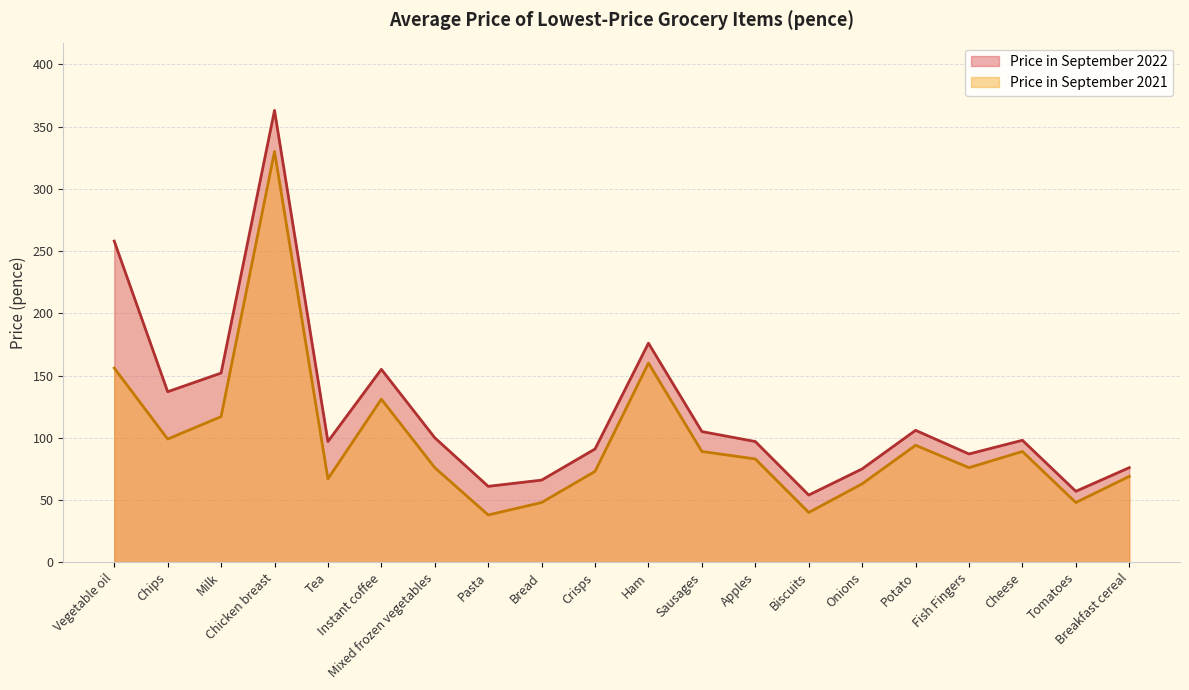

Reading right to left, list all the values displayed in this chart.

Price in September 2022: Breakfast cereal=76	Tomatoes=57	Cheese=98	Fish Fingers=87	Potato=106	Onions=75	Biscuits=54	Apples=97	Sausages=105	Ham=176	Crisps=91	Bread=66	Pasta=61	Mixed frozen vegetables=100	Instant coffee=155	Tea=97	Chicken breast=363	Milk=152	Chips=137	Vegetable oil=258
Price in September 2021: Breakfast cereal=69	Tomatoes=48	Cheese=89	Fish Fingers=76	Potato=94	Onions=63	Biscuits=40	Apples=83	Sausages=89	Ham=160	Crisps=73	Bread=48	Pasta=38	Mixed frozen vegetables=76	Instant coffee=131	Tea=67	Chicken breast=330	Milk=117	Chips=99	Vegetable oil=156